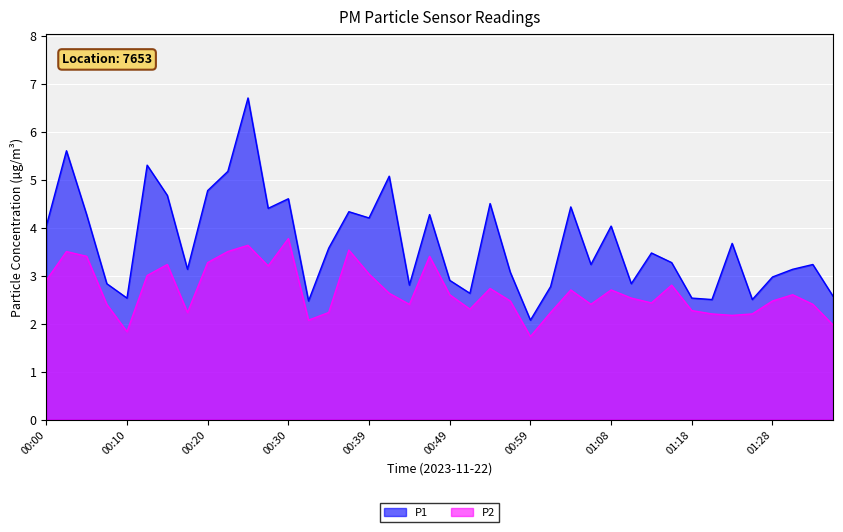

Which series has the widest spread of values?

P1